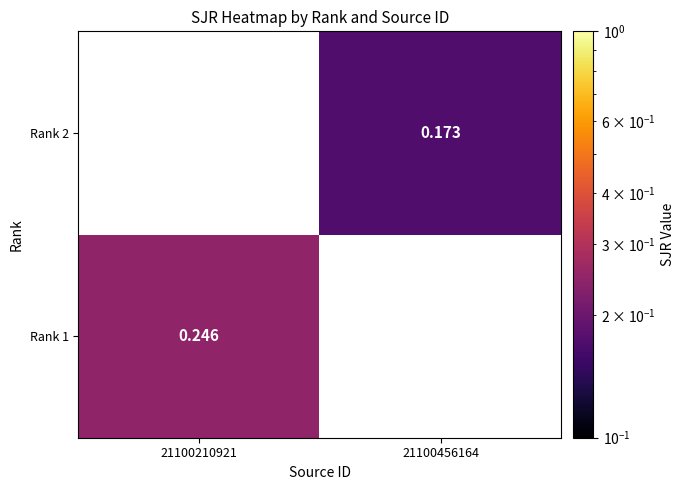

How many series are shown in this chart?

2